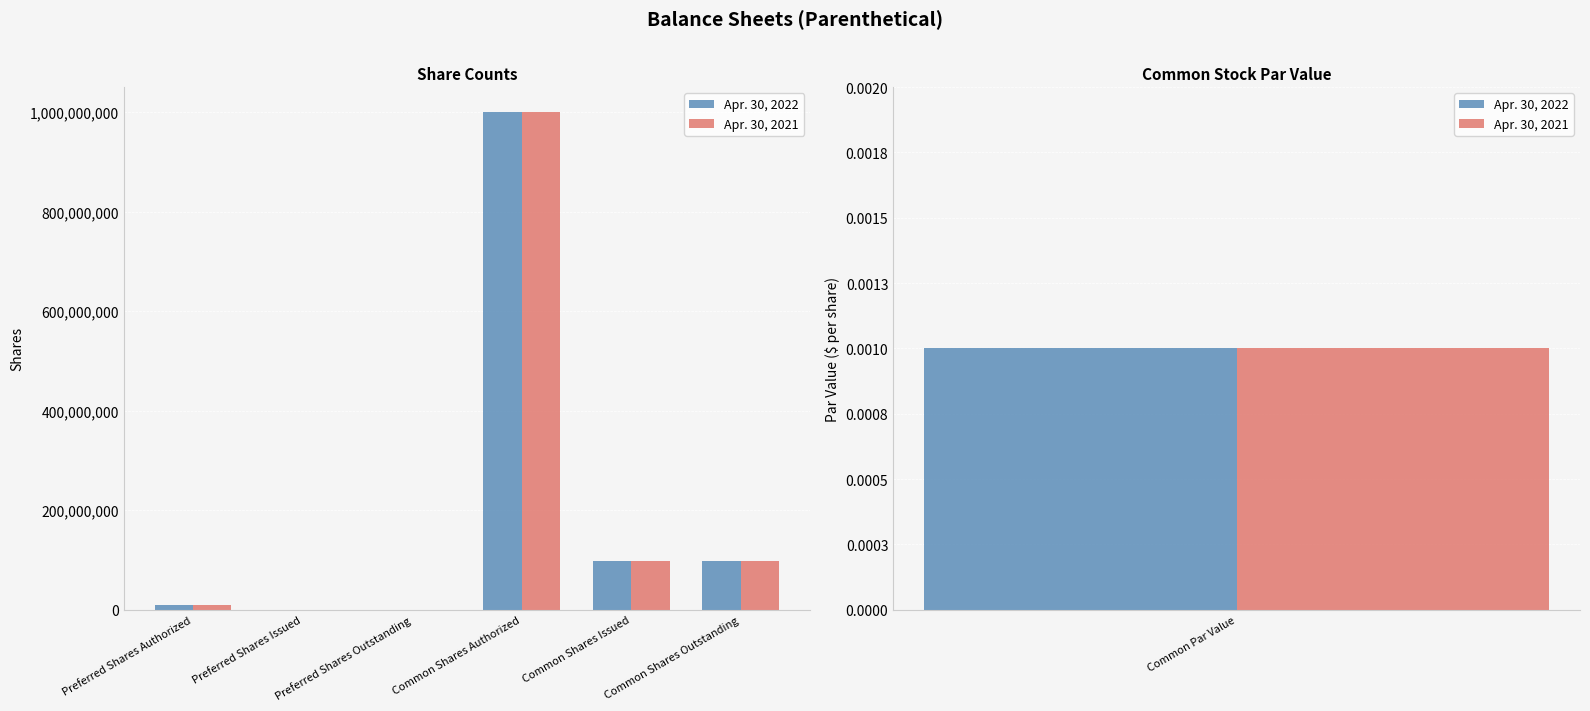

What are all the series names shown in the legend?

Apr. 30, 2022, Apr. 30, 2021